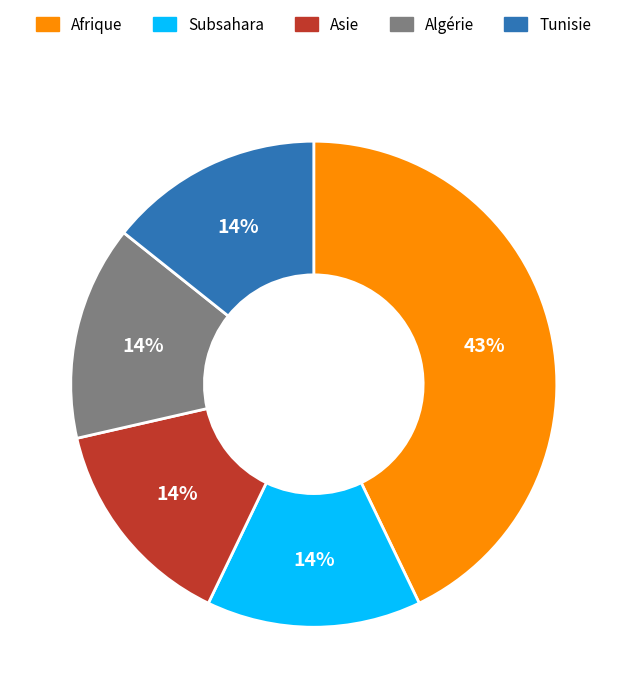

The Algérie slice represents 14% of the pie. True or false?

True